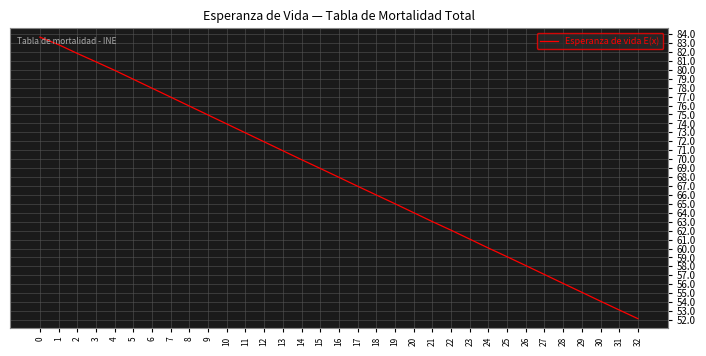

True or false: there are more than 0 points higher than both neighbors.

False